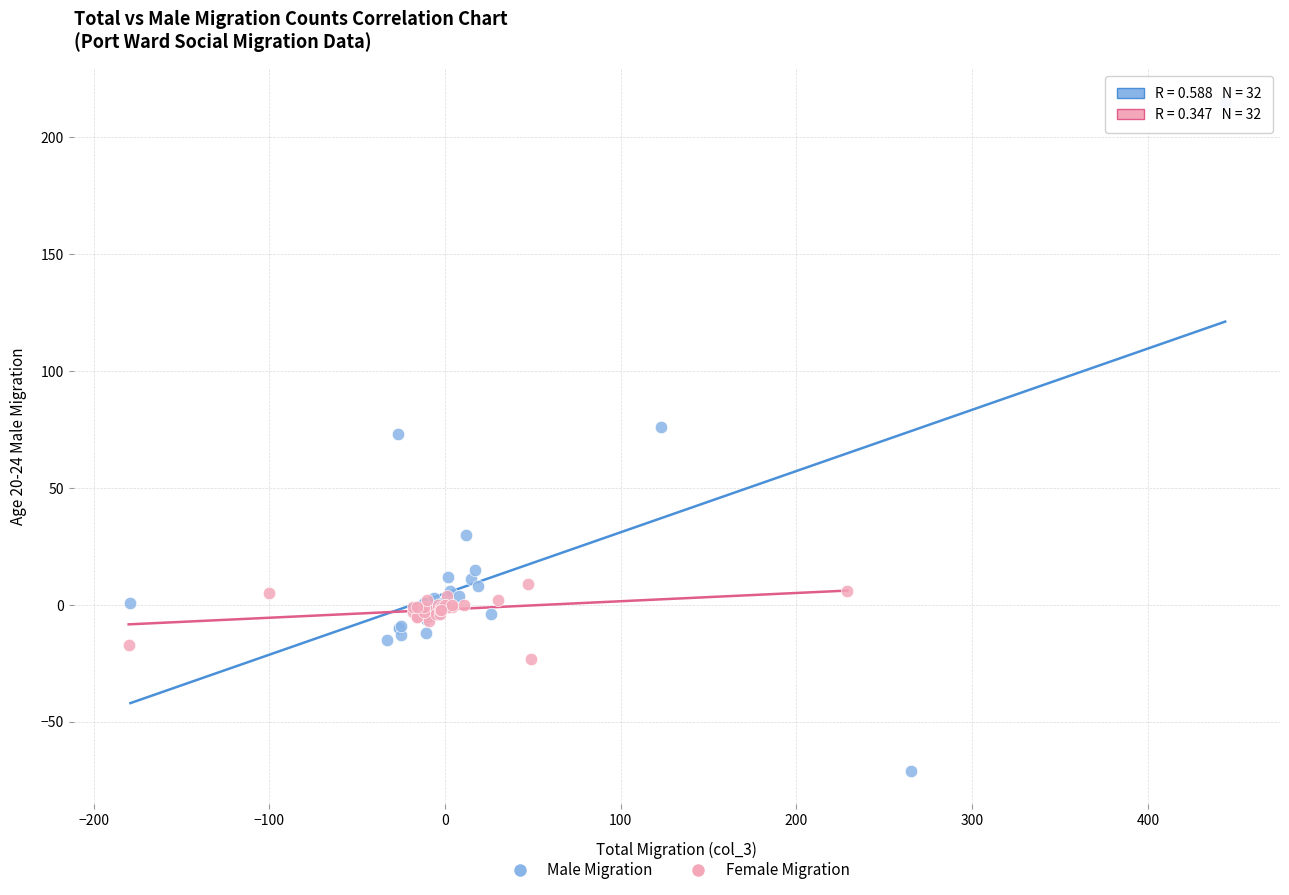

Which series contains the lowest Y value?

Male Migration